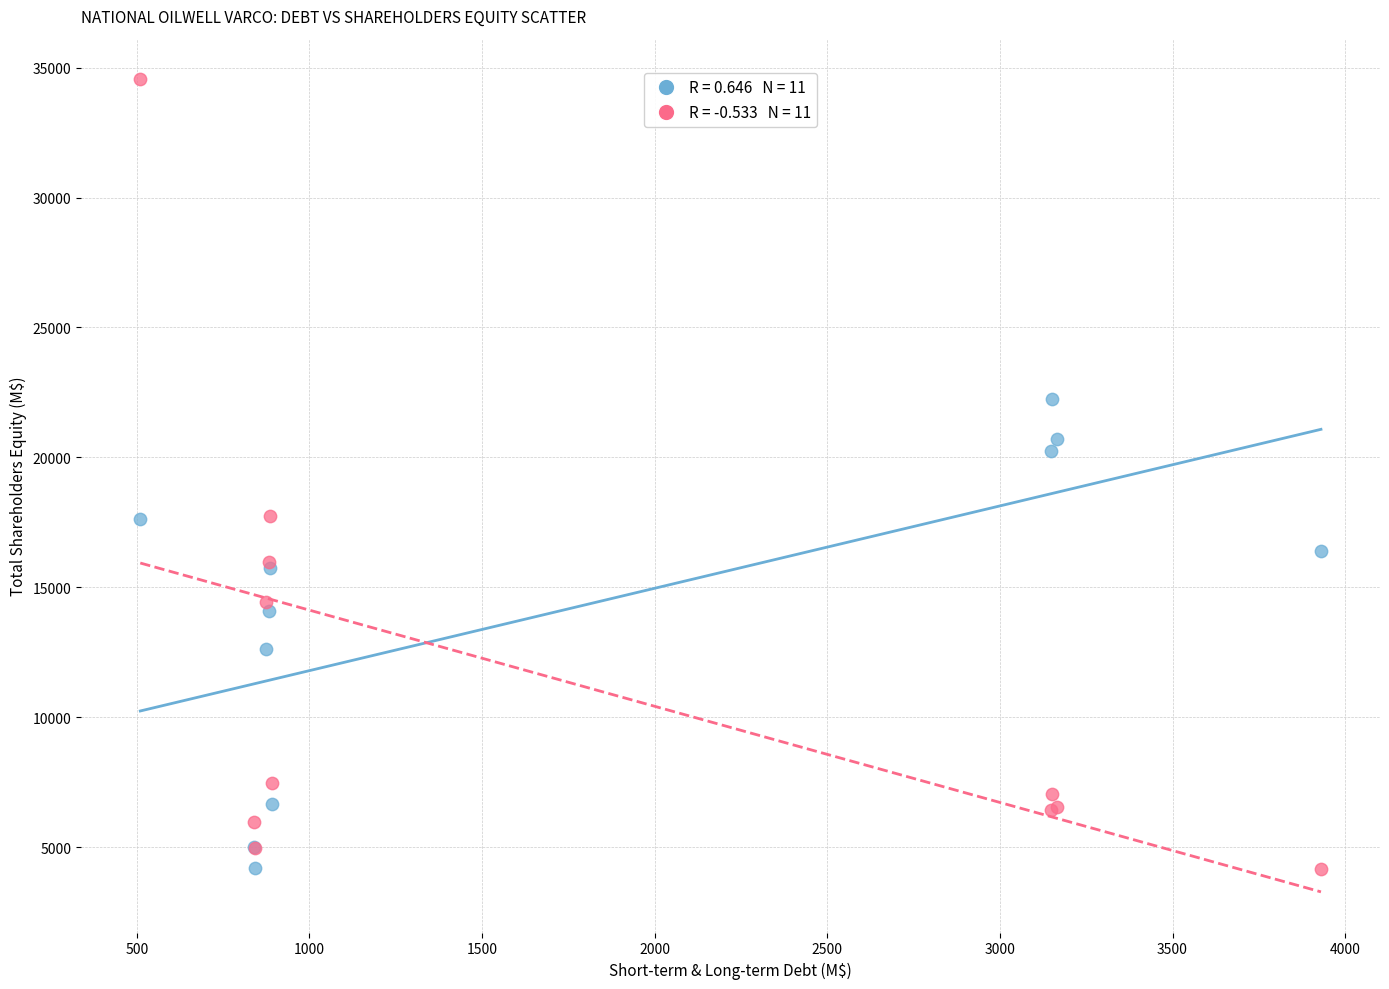

Across all series, what Y value is closest to 19357?

20239.0